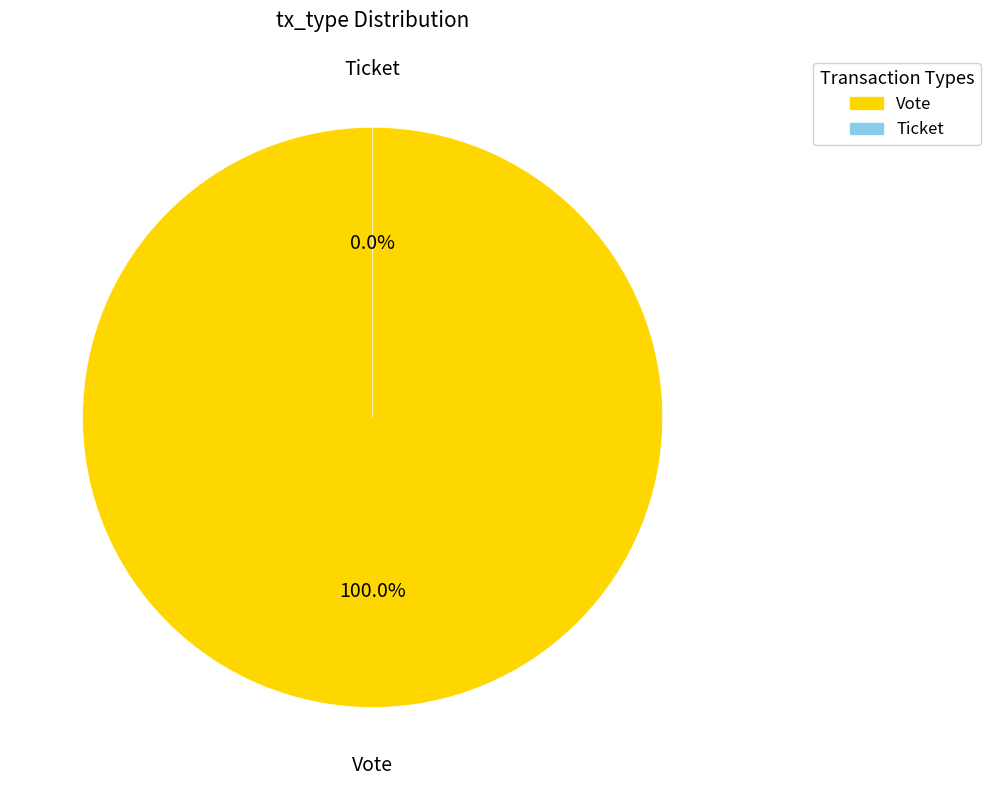

How many segments does this pie chart have?

2